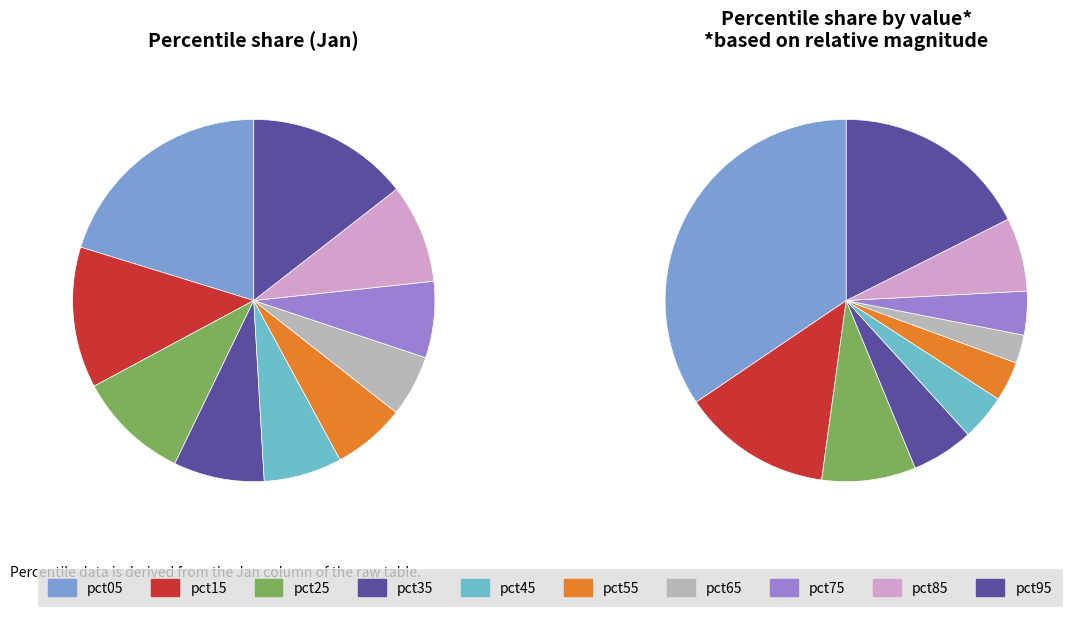

How many segments does this pie chart have?

10